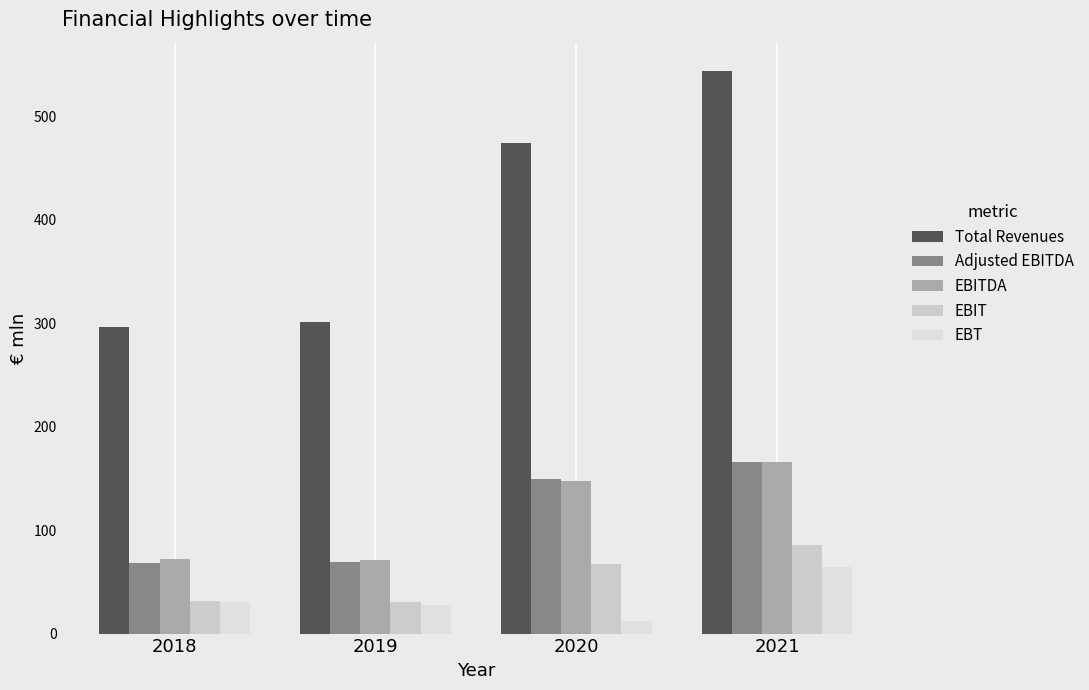

Count the number of categories in the chart.

4